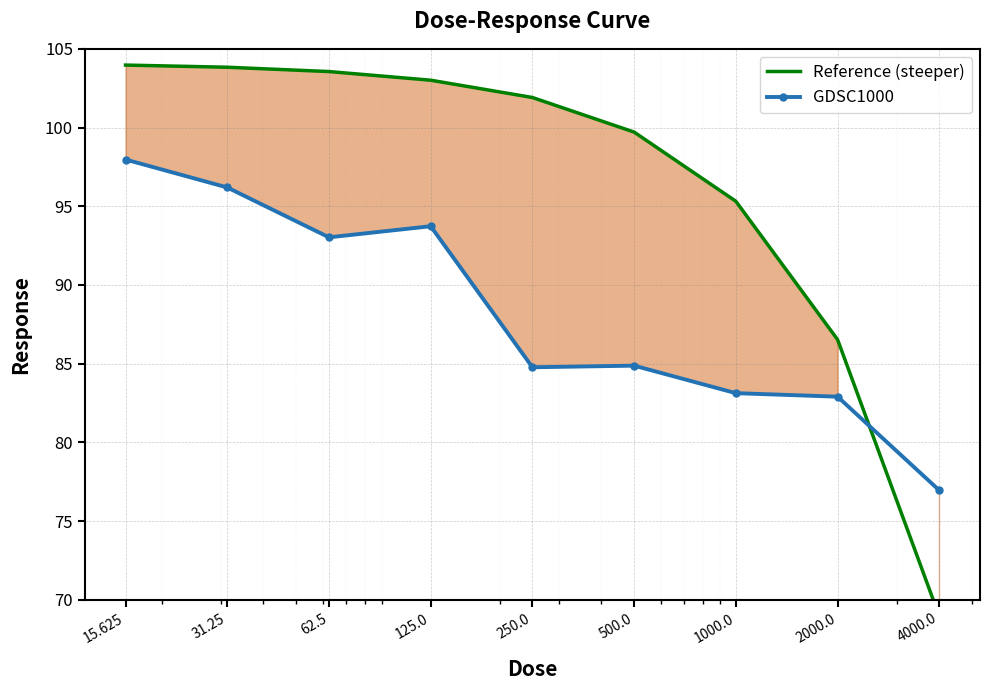

What is the value of the Reference (steeper) point at the 6th from the left?

99.7